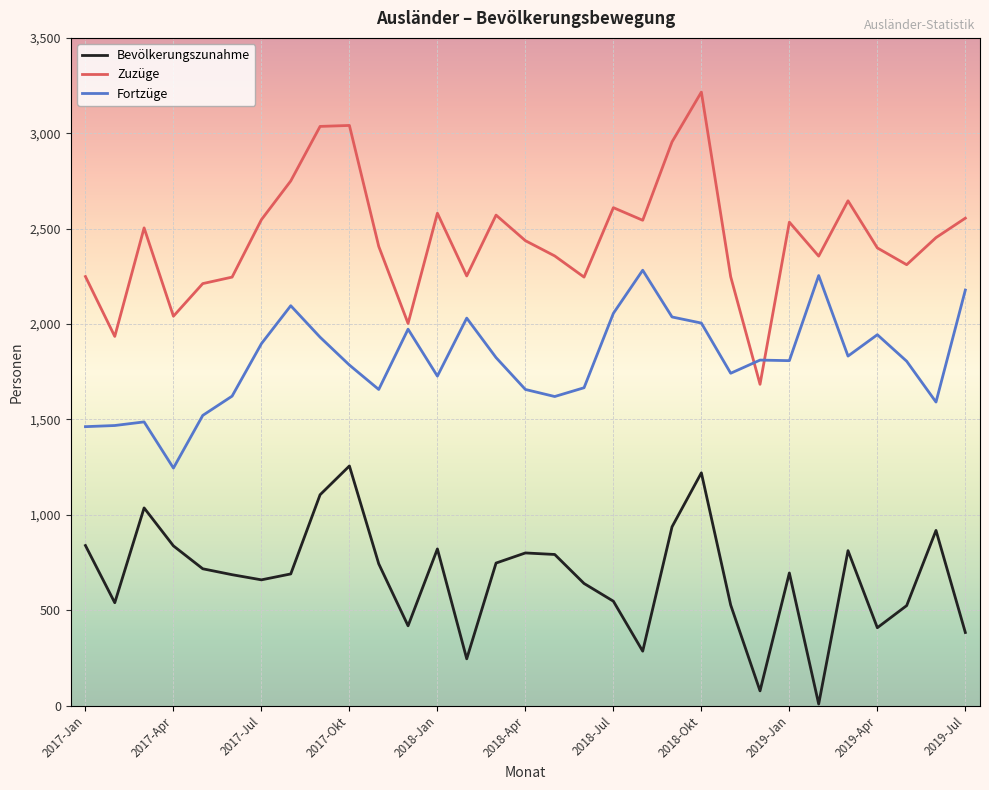

What are all the series names shown in the legend?

Bevölkerungszunahme, Zuzüge, Fortzüge